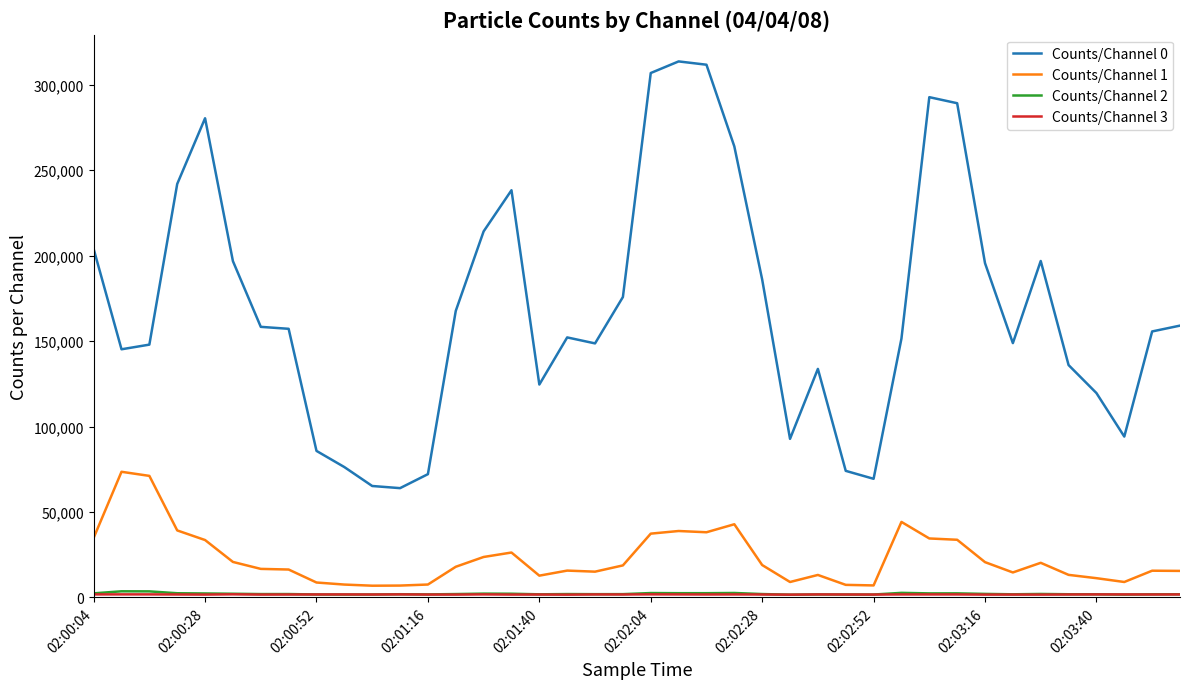

What is the difference between the maximum and second lowest values in the Counts/Channel 2 series?

1934